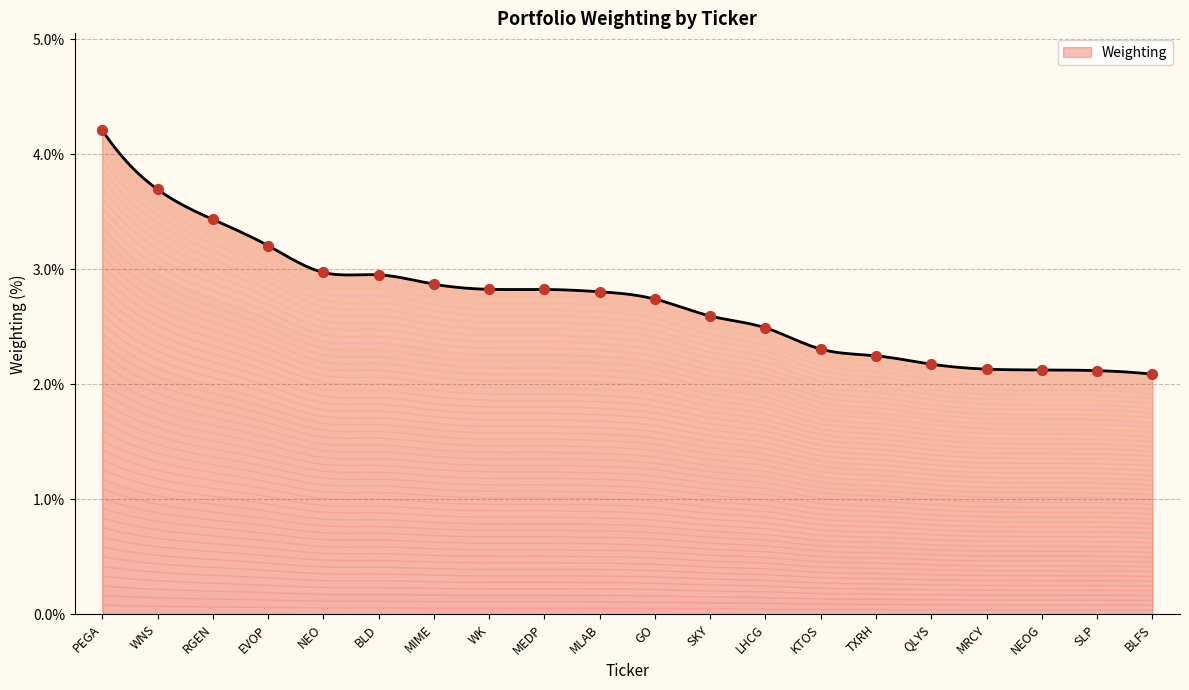

Which has a higher value, KTOS or SKY?

SKY